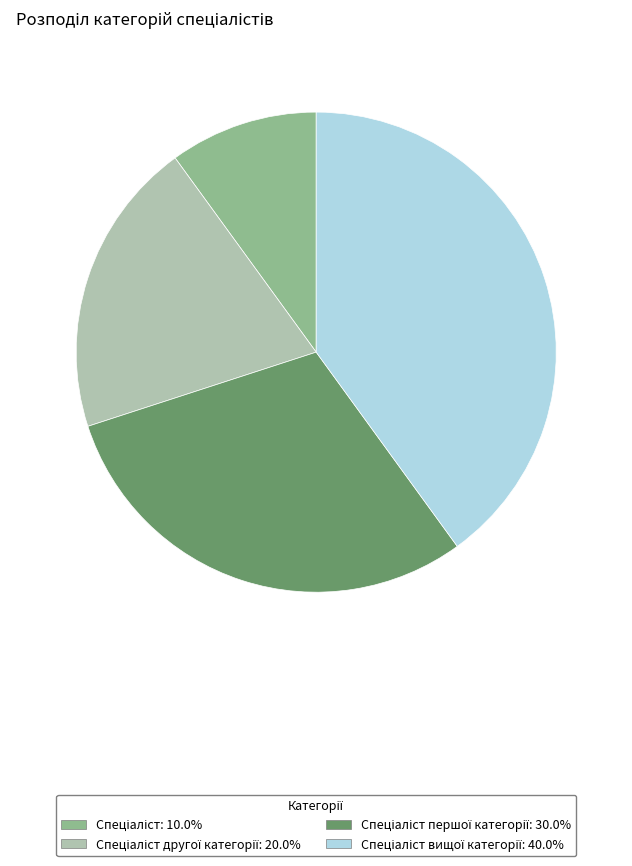

Does any single category account for the majority?

No